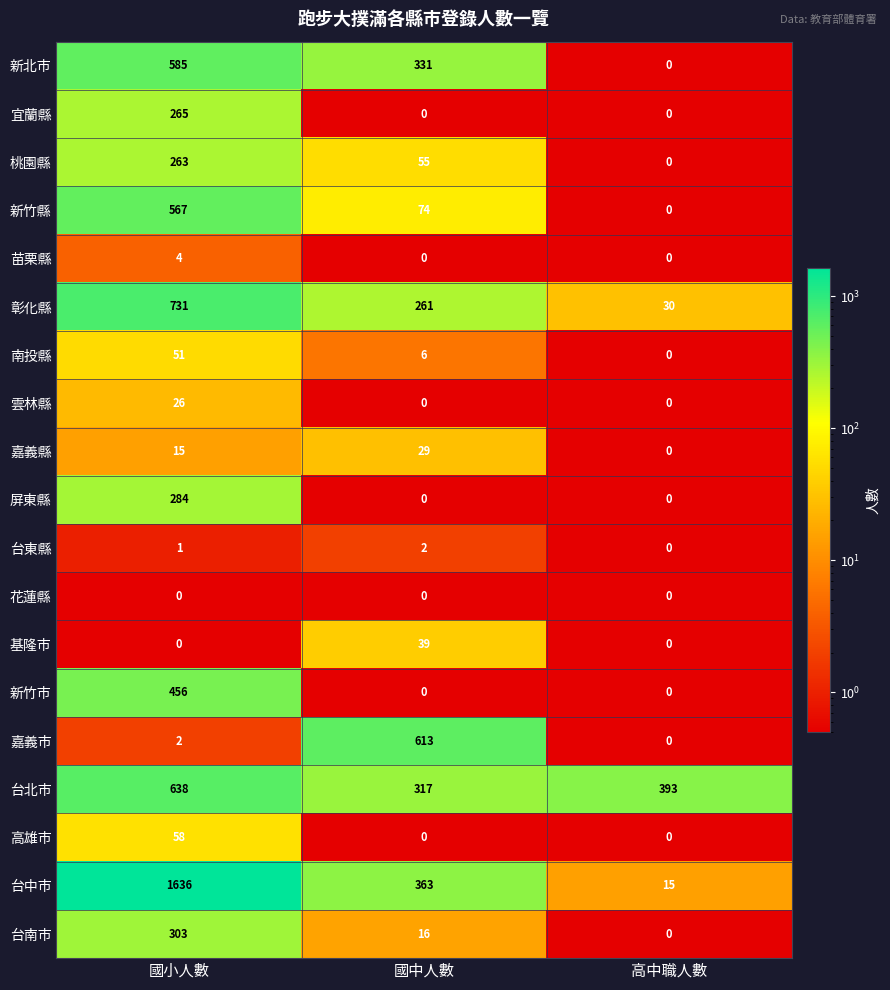

How many 嘉義縣 values are between 0 and 29?

3